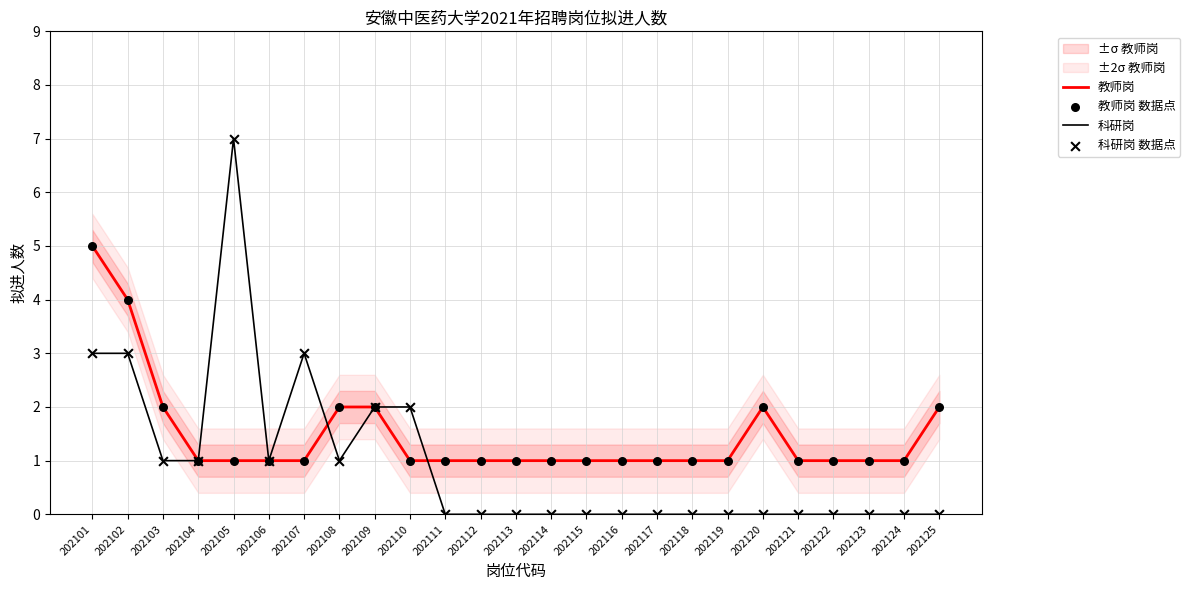

Which series reaches the minimum Y coordinate?

科研岗